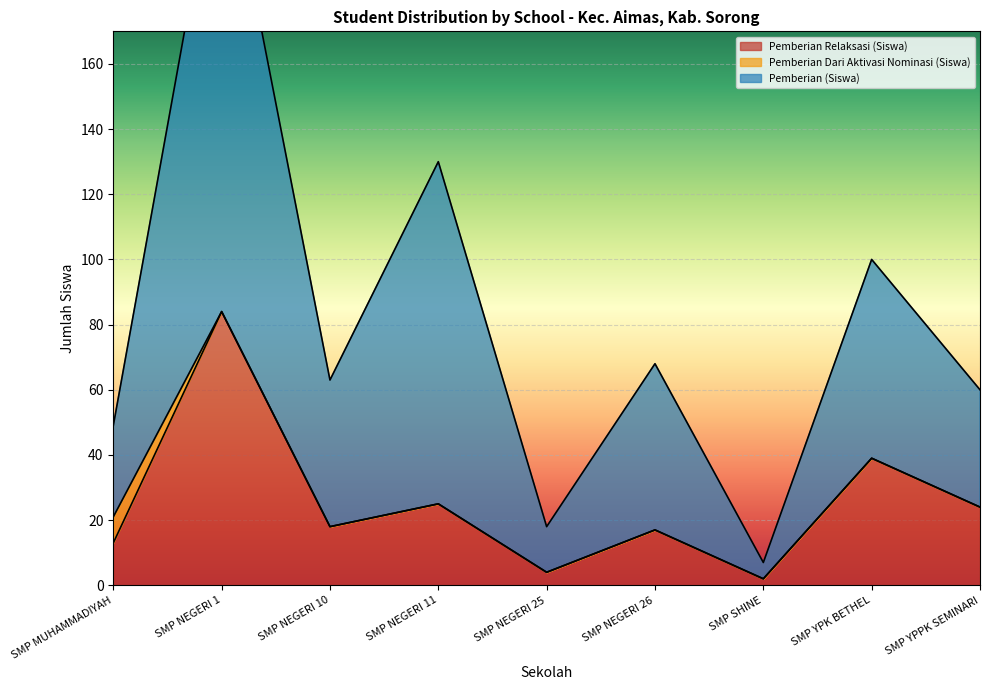

True or false: Pemberian Relaksasi (Siswa) and Pemberian Relaksasi (Dana) cross at least once.

False